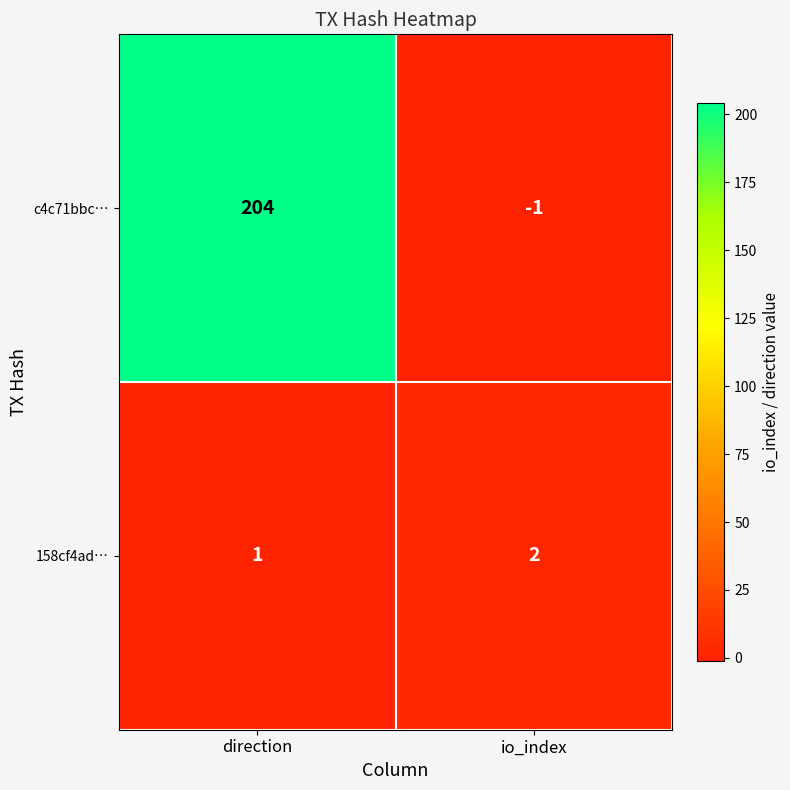

At which label is c4c71bbc… closest to 101?

io_index